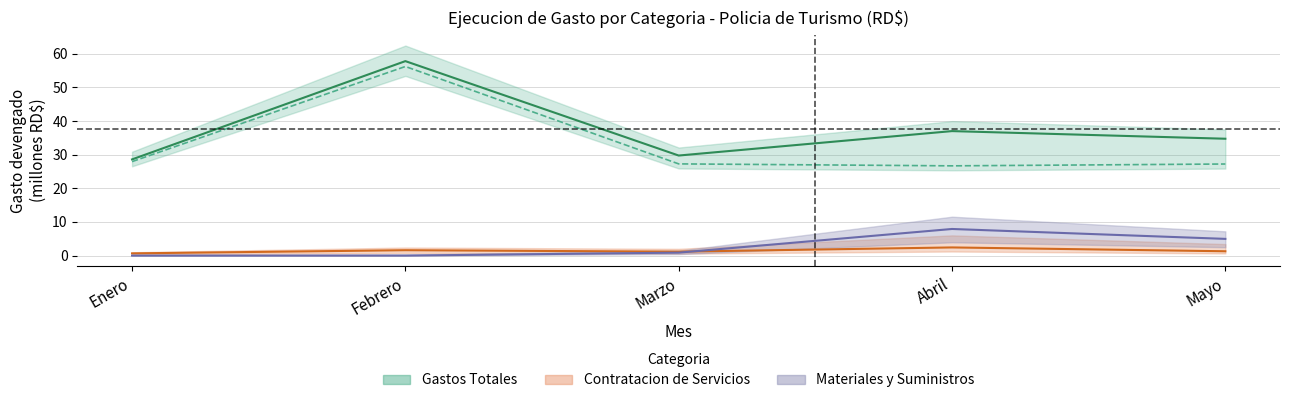

Is it true that MATERIALES Y SUMINISTROS equals 0.0 at Enero?

True